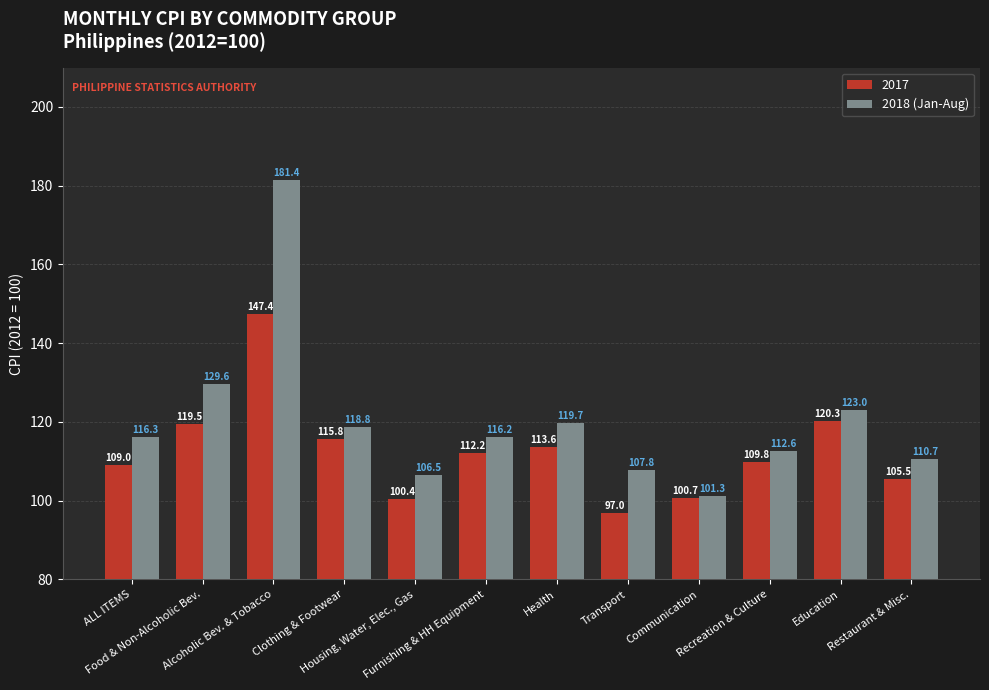

How many data points in 2017 are above 112?

6